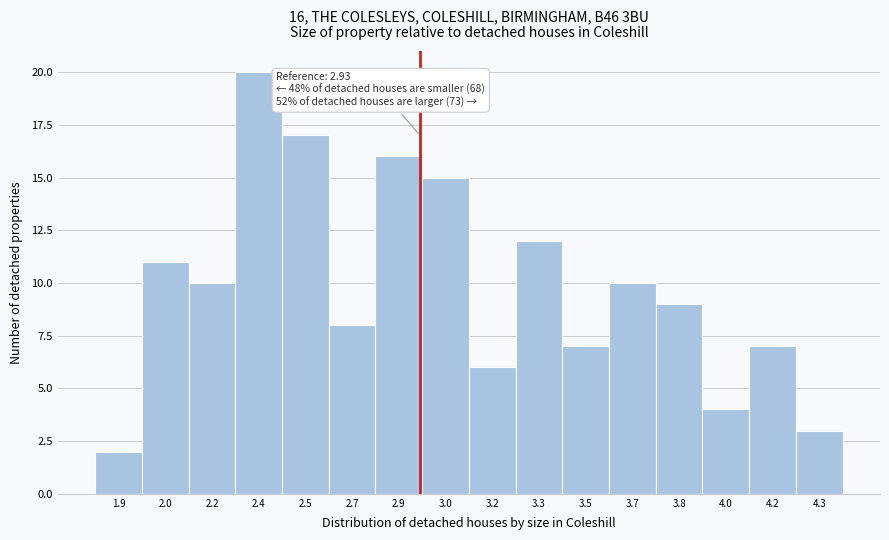

Reading left to right, transcribe all the data shown in this chart.

1.9=2	2.0=11	2.2=10	2.4=20	2.5=17	2.7=8	2.9=16	3.0=15	3.2=6	3.3=12	3.5=7	3.7=10	3.8=9	4.0=4	4.2=7	4.3=3